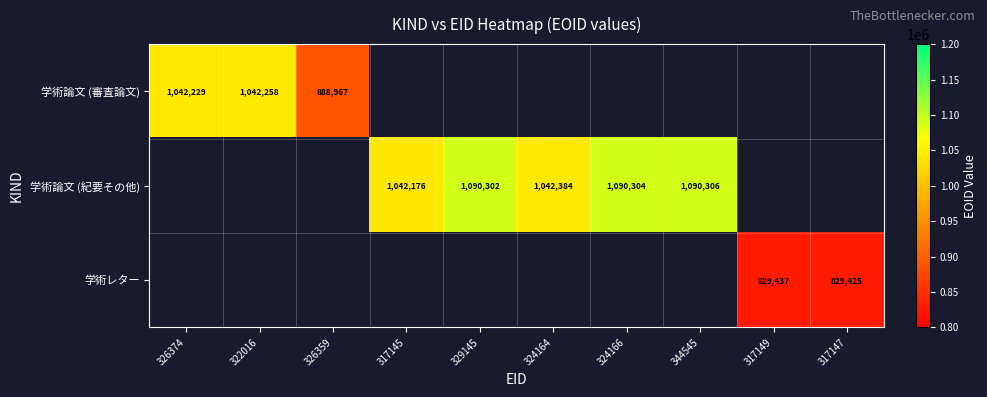

True or false: 学術論文 (紀要その他) has a value of 1766935 at 329145.

False